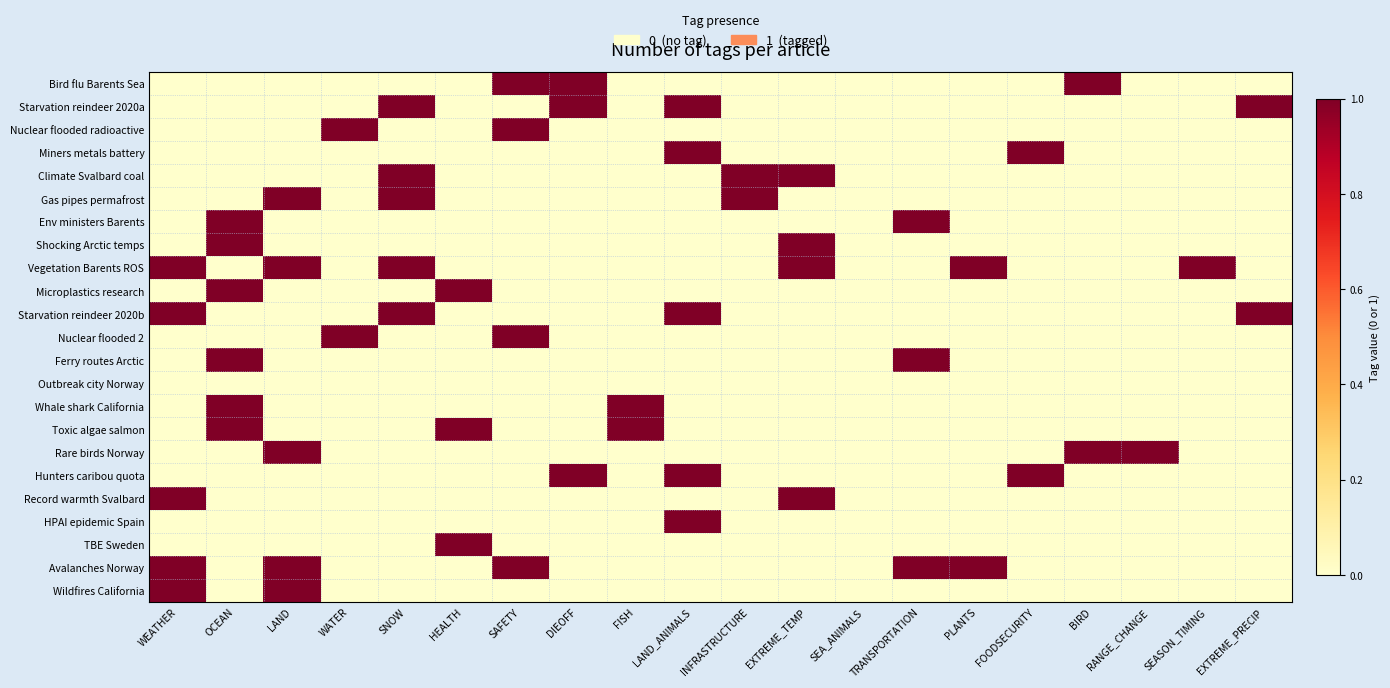

Count the number of data series in this chart.

23